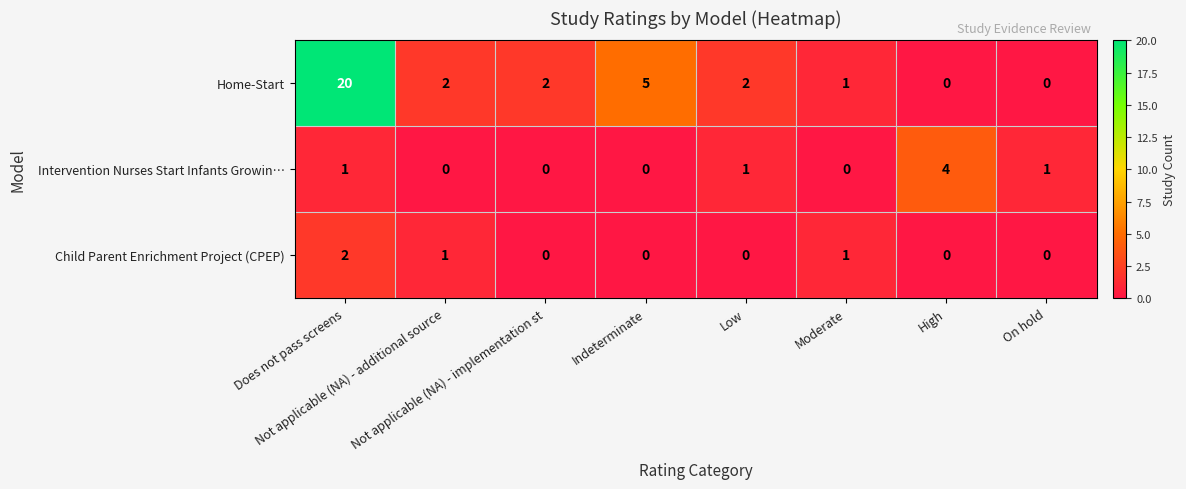

Which series has the largest range (max minus min)?

Home-Start